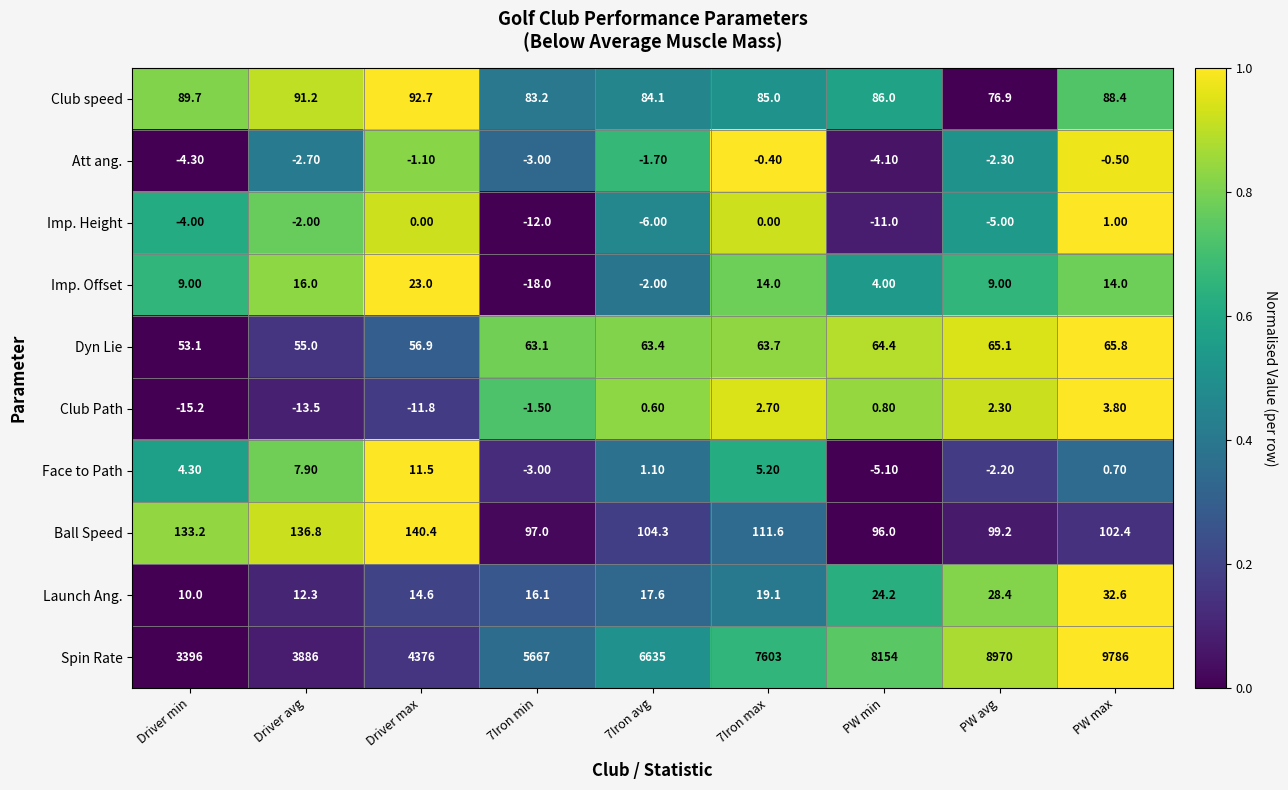

At PW avg, list the series in order from largest to smallest.

Spin Rate, Ball Speed, Club speed, Dyn Lie, Launch Ang., Imp. Offset, Club Path, Face to Path, Att ang., Imp. Height